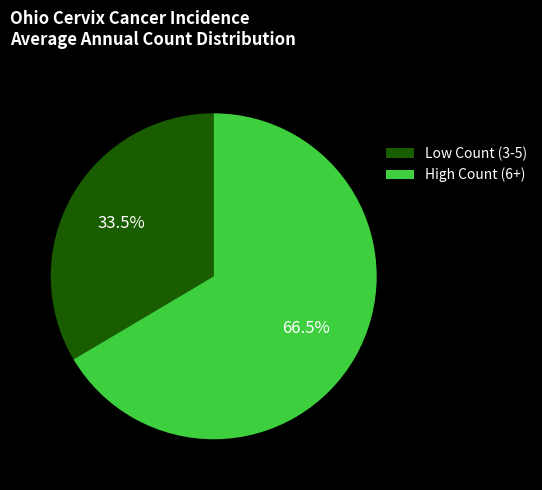

To the nearest percent, what is the difference between the largest and smallest slice percentages?

33%